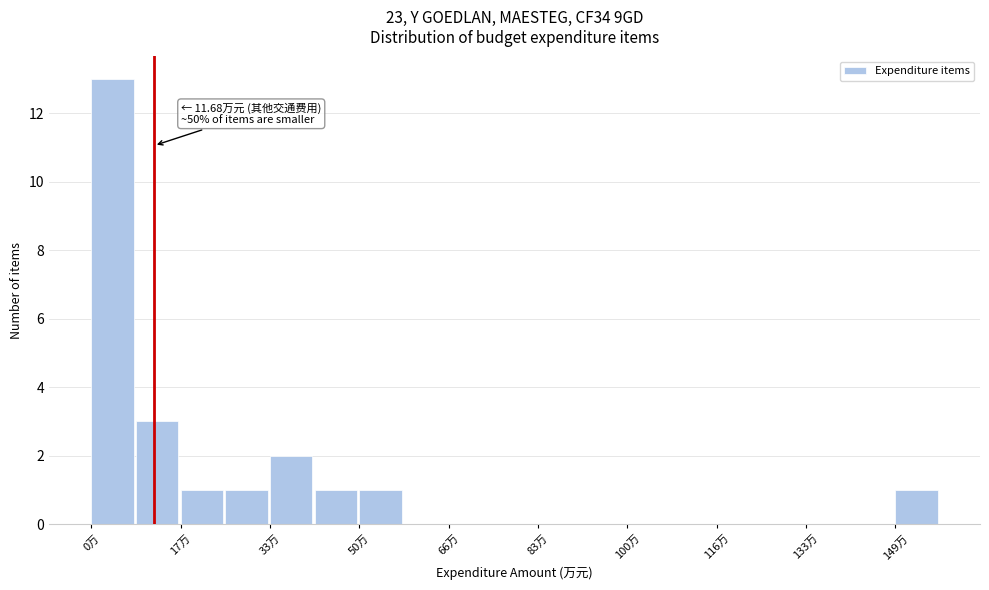

Over which range of the x-axis is the bar tallest?

0 to 8